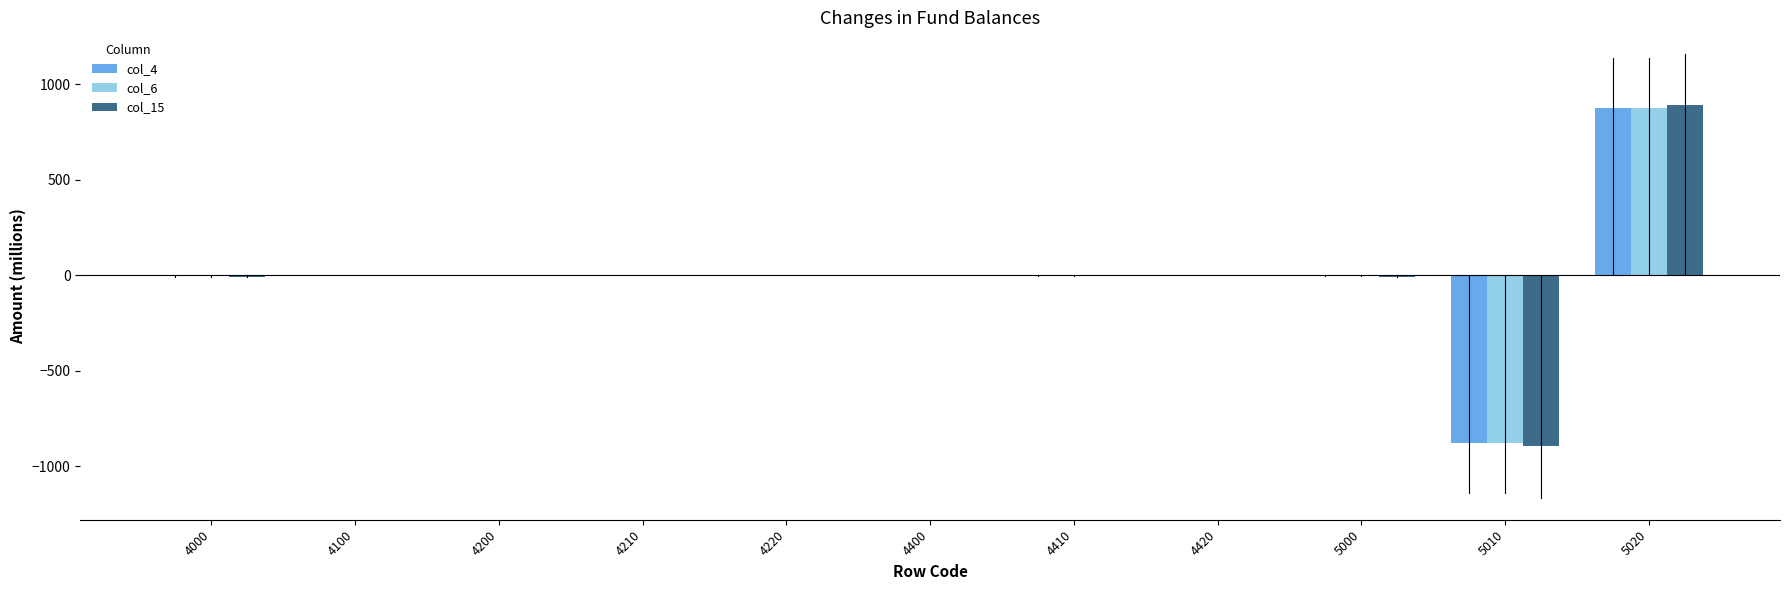

True or false: col_4 has a value of -1.9 at 4410.

True